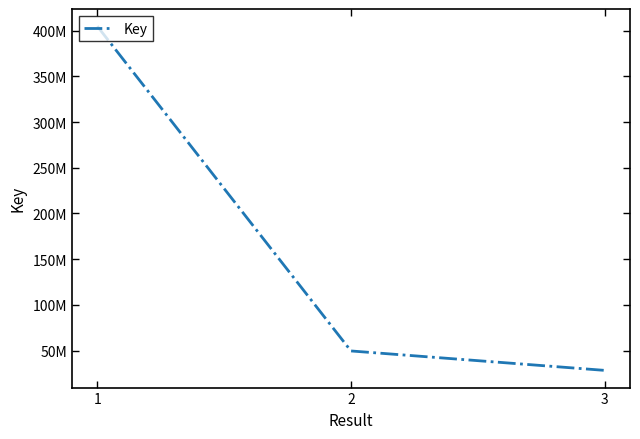

Does the chart display data point markers on the line(s)?

No